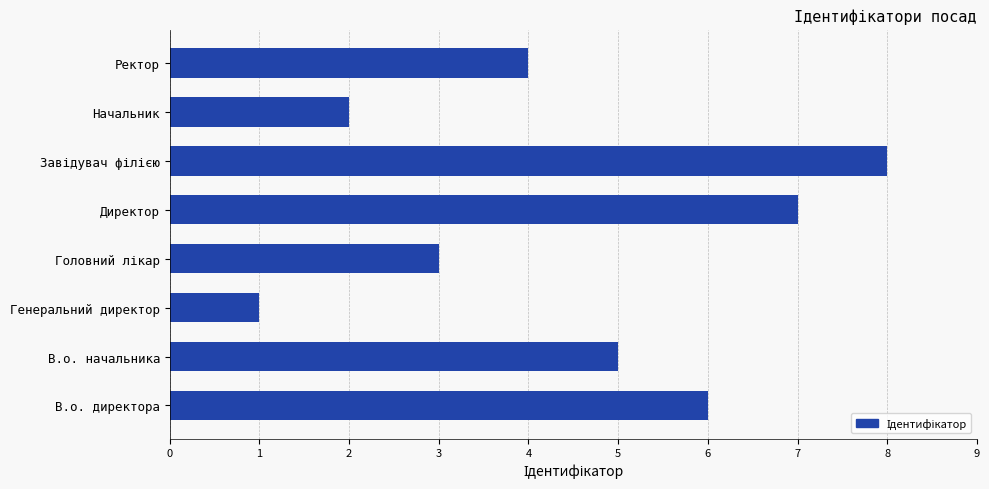

Reading top to bottom, extract all data points from this chart.

4	2	8	7	3	1	5	6